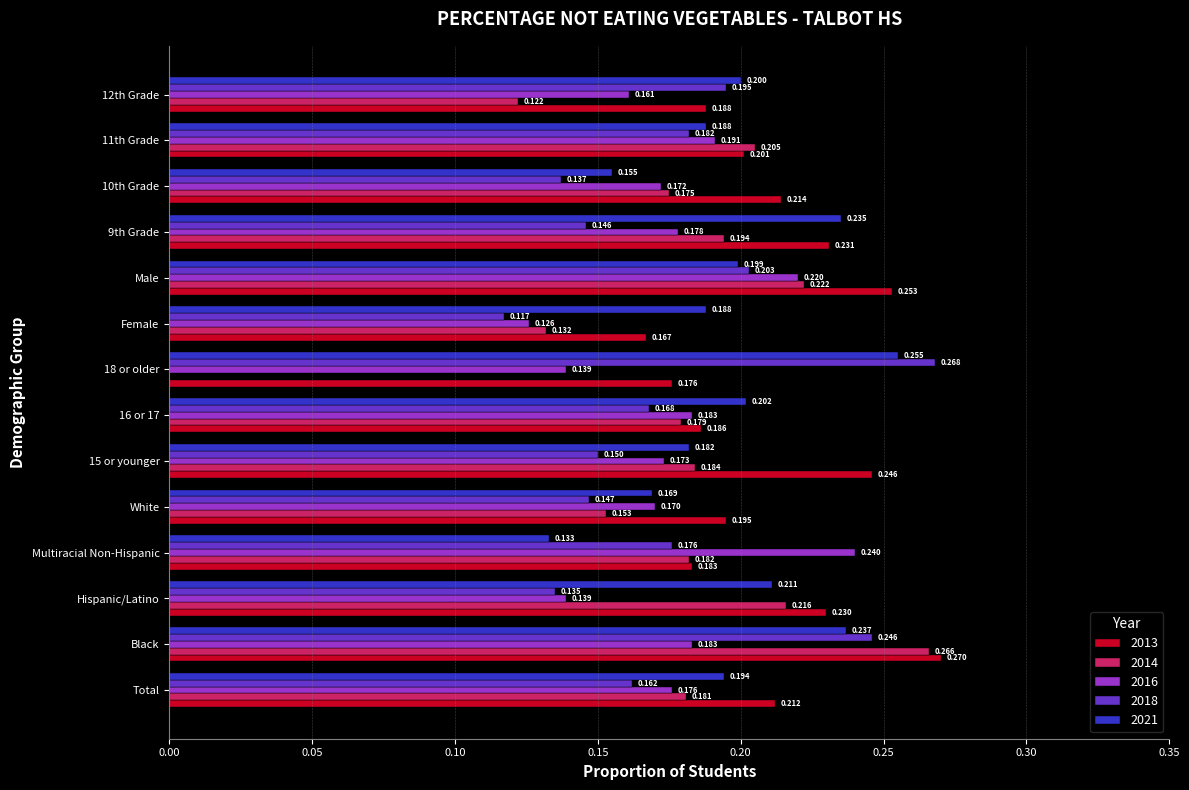

The 2021 series shows 0.2 at 11th Grade. True or false?

True